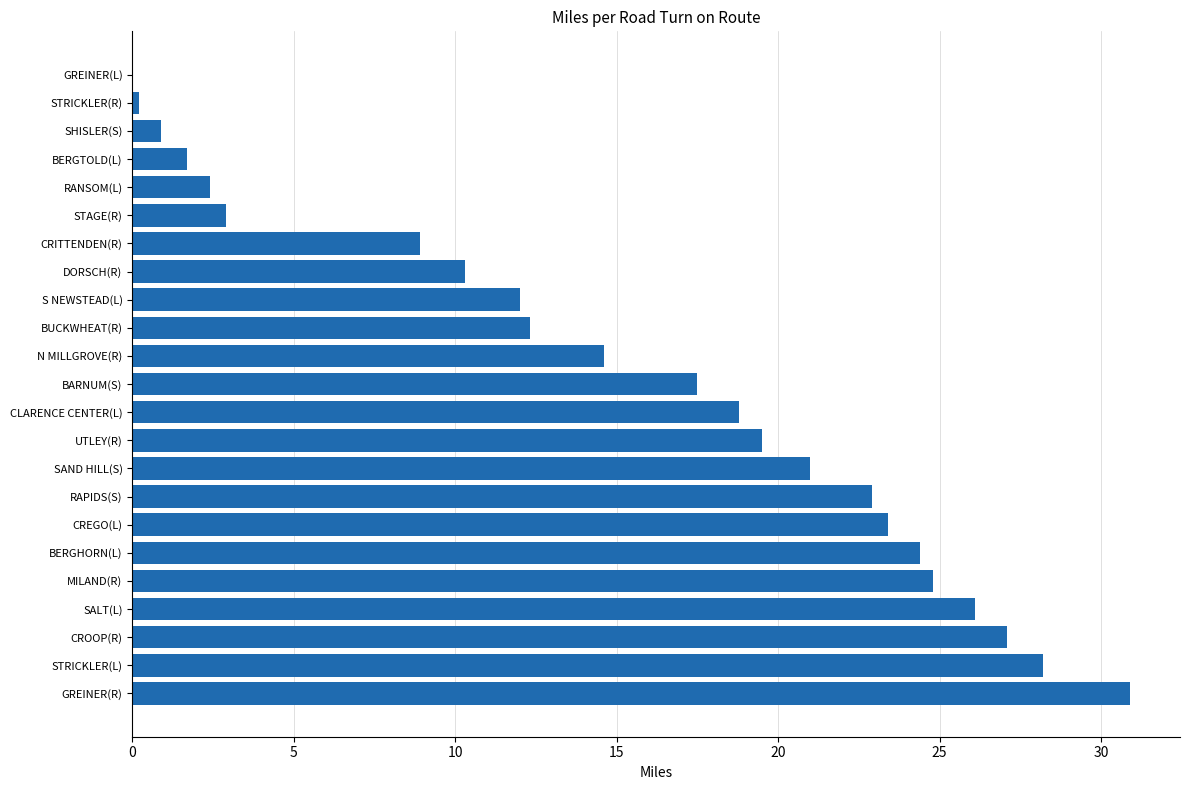

What is the change in value from DORSCH(R) to SALT(L)?

+15.8